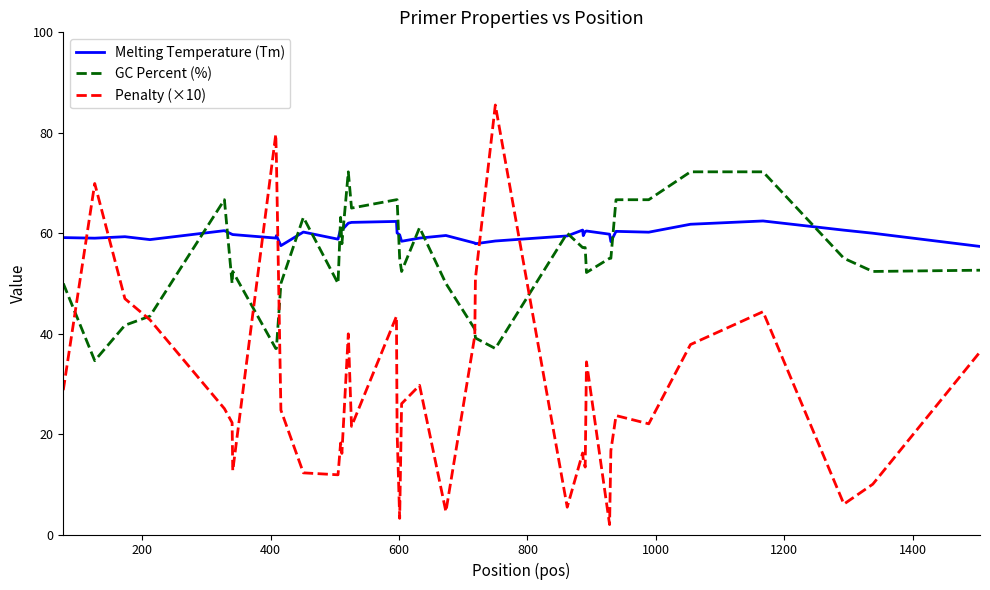

Rank the series by their average value, from lowest to highest.

Penalty (×10), GC Percent (%), Melting Temperature (Tm)